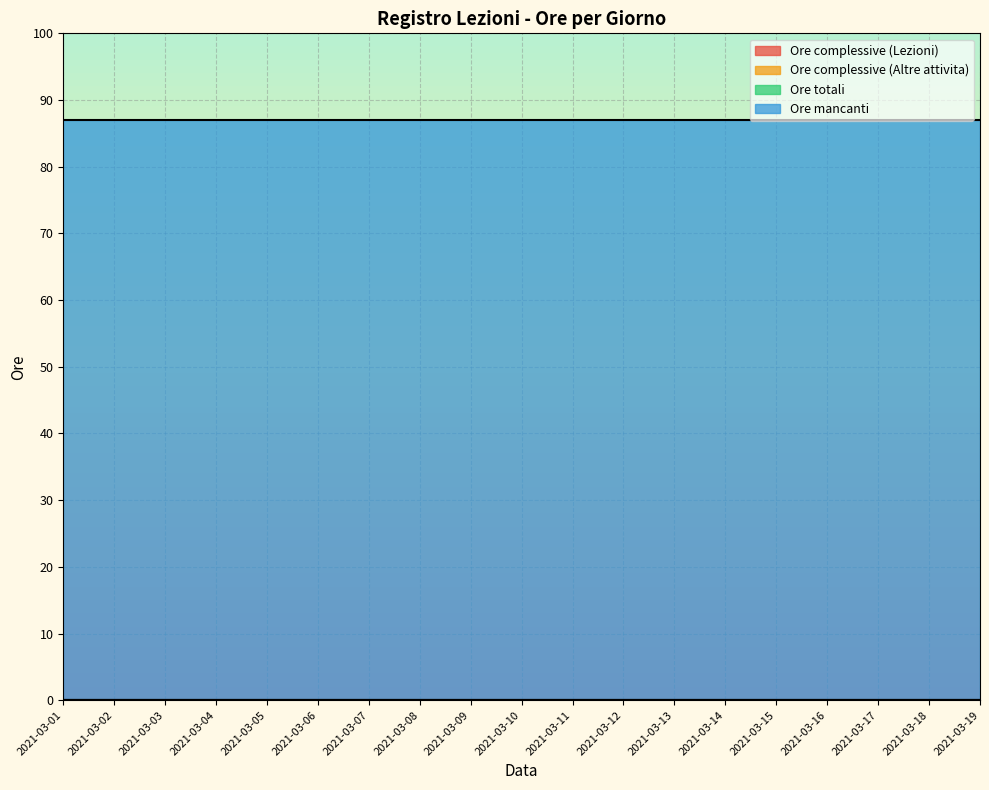

Which label corresponds to the smallest value in the chart?

2021-03-01